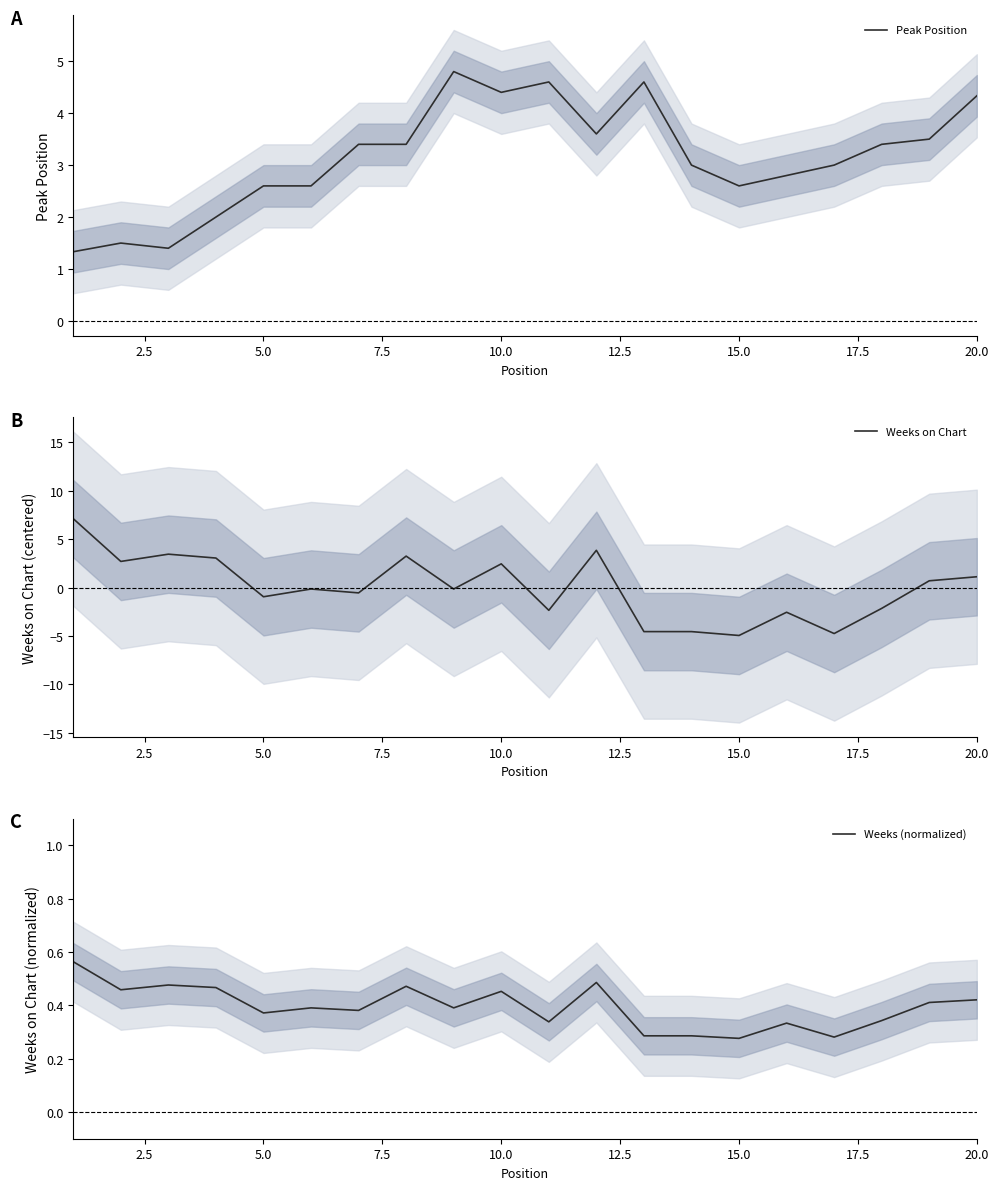

What is the highest value of the Weeks on Chart series?

7.1